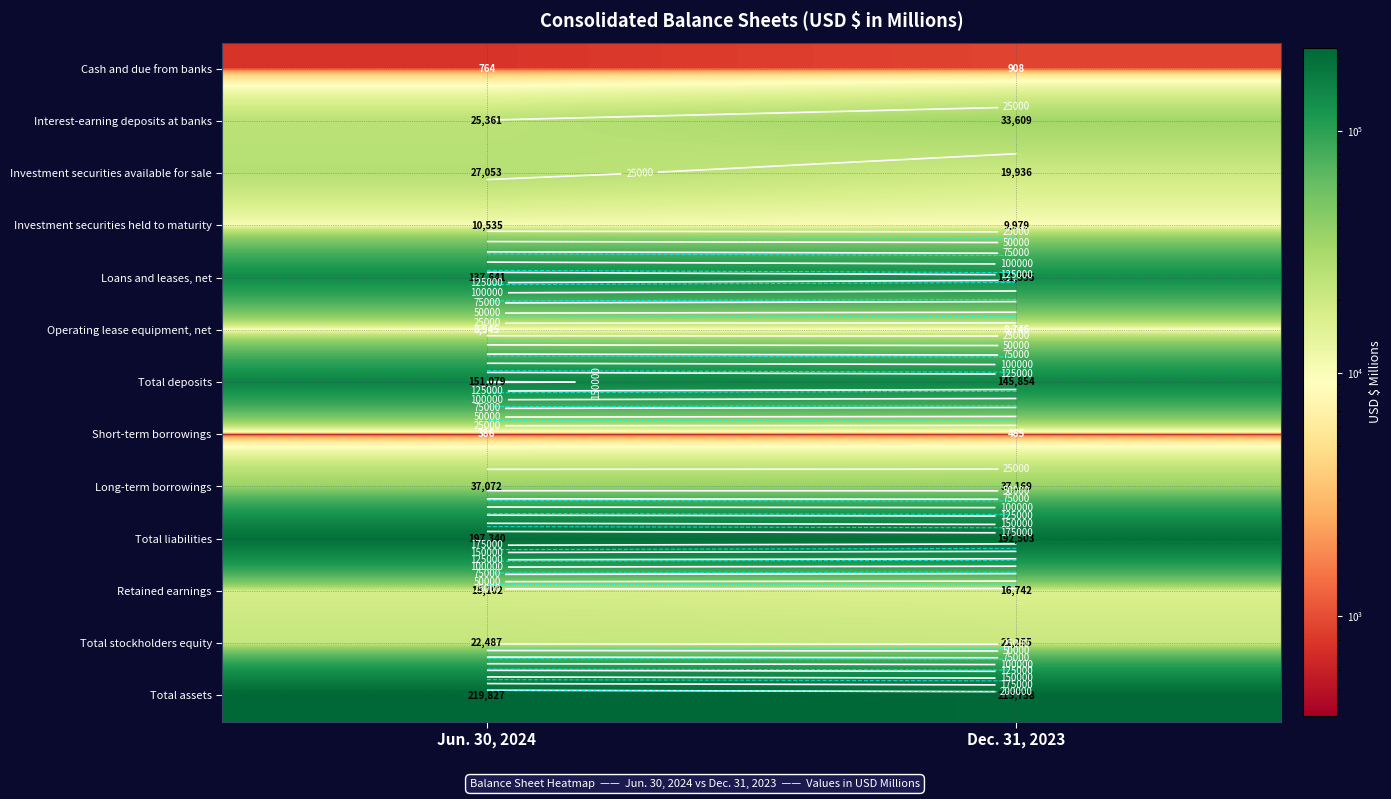

What is the sum of all Long-term borrowings values?

74241